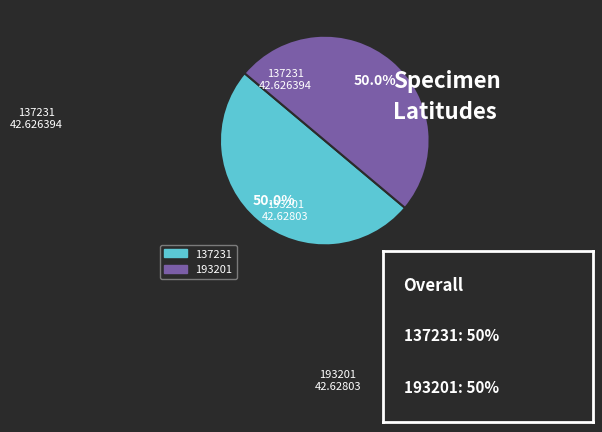

What percentage is the 193201 slice, to the nearest percent?

50%